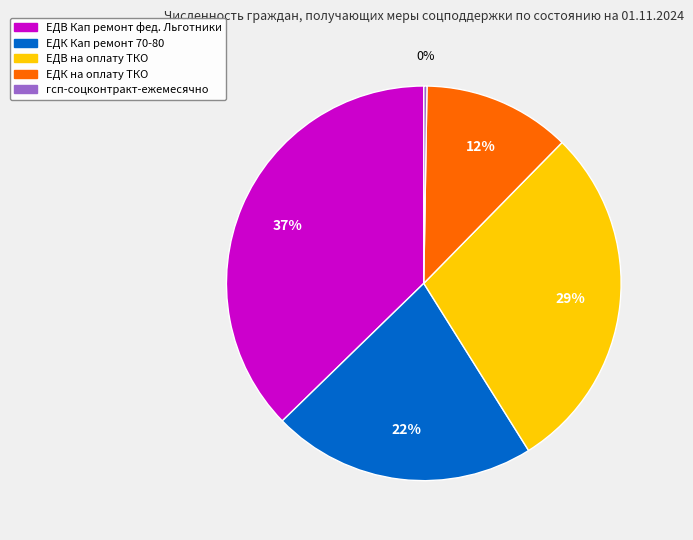

Which category has the biggest portion of the pie?

ЕДВ Кап ремонт фед. Льготники